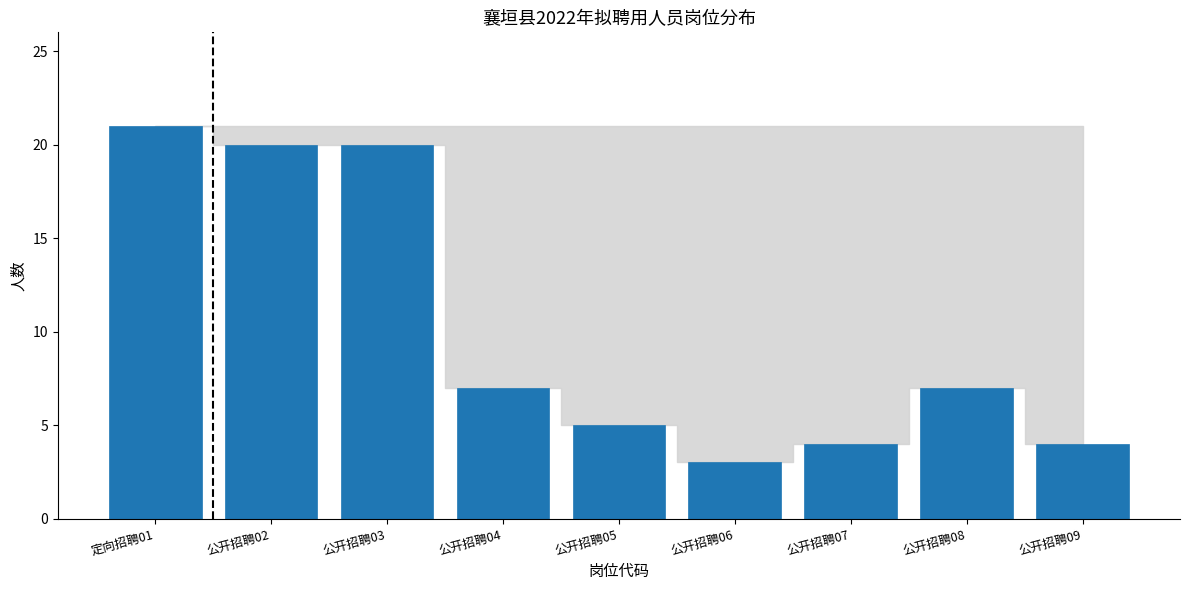

Reading left to right, what are all the values shown in this chart?

定向招聘01=21	公开招聘02=20	公开招聘03=20	公开招聘04=7	公开招聘05=5	公开招聘06=3	公开招聘07=4	公开招聘08=7	公开招聘09=4